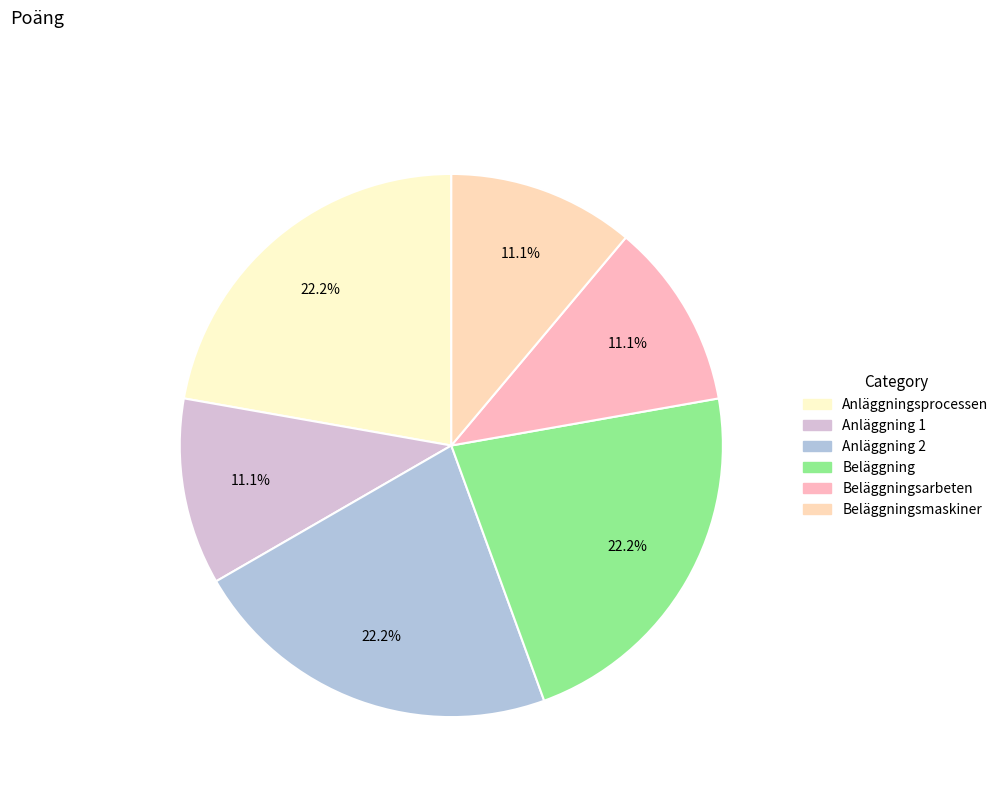

Which slice is the smallest?

Anläggning 1